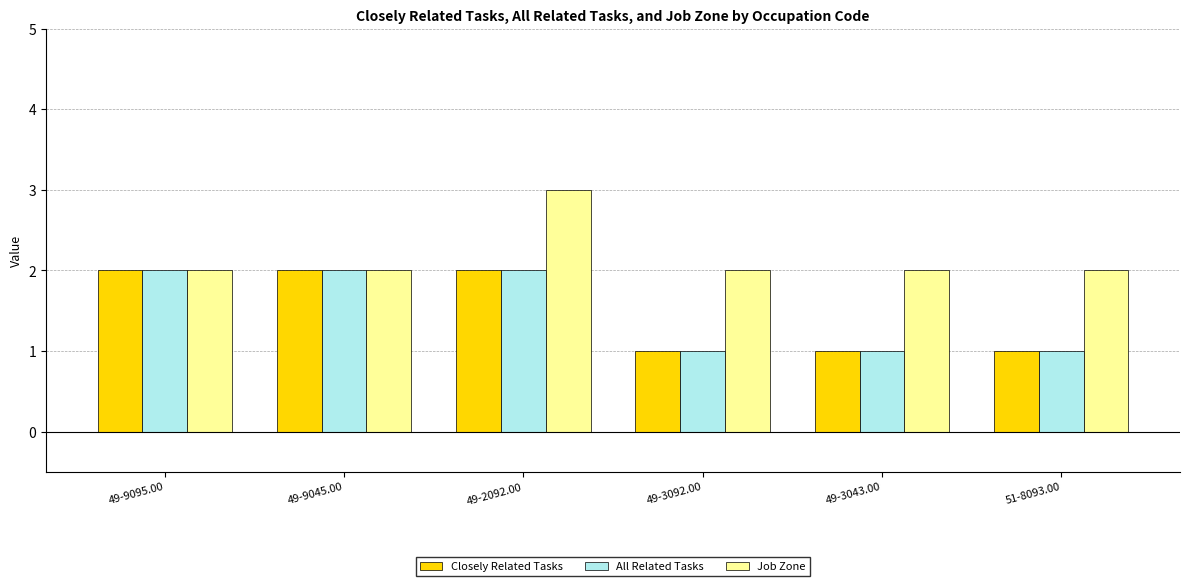

What is the sum of the All Related Tasks values at 49-2092.00 and 49-9095.00?

4